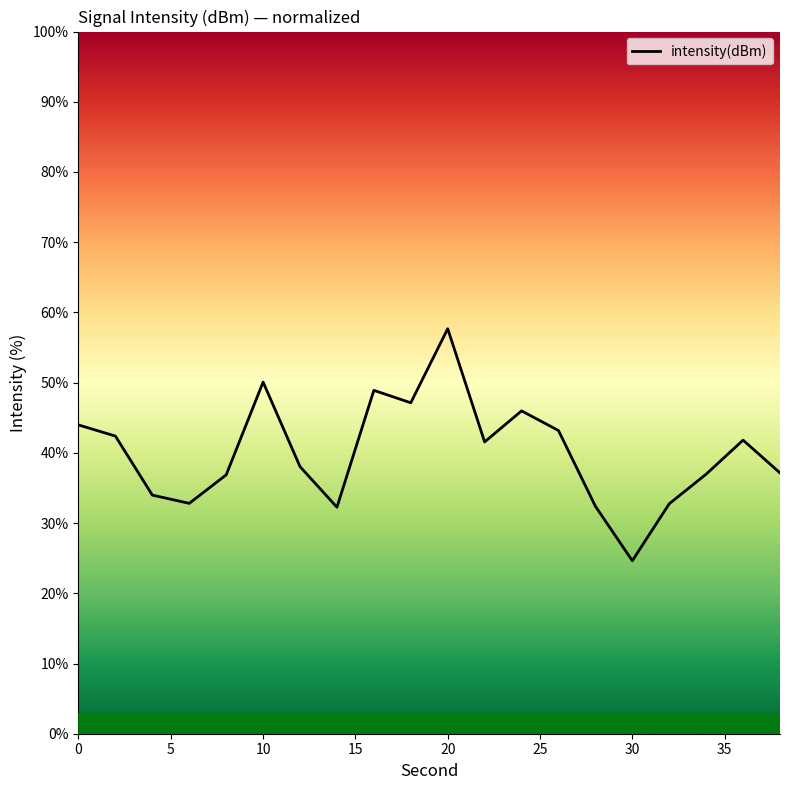

What is the difference between the maximum and minimum values?

33.0